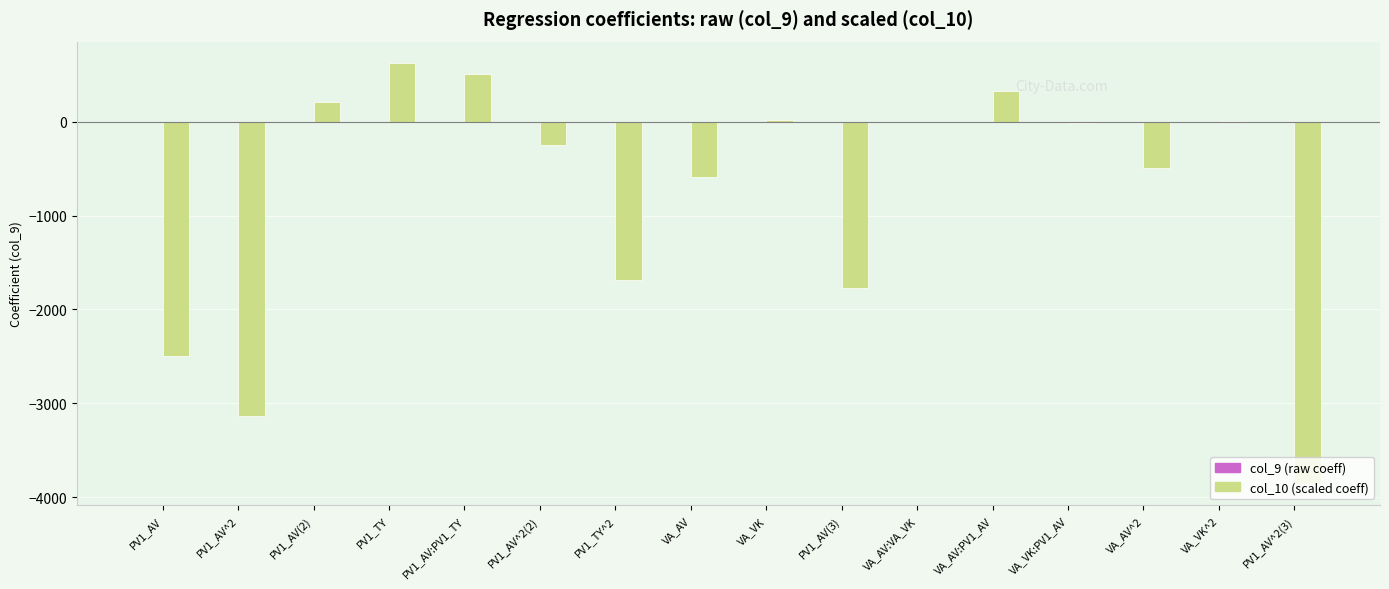

What is the maximum value shown in the chart?

629.1